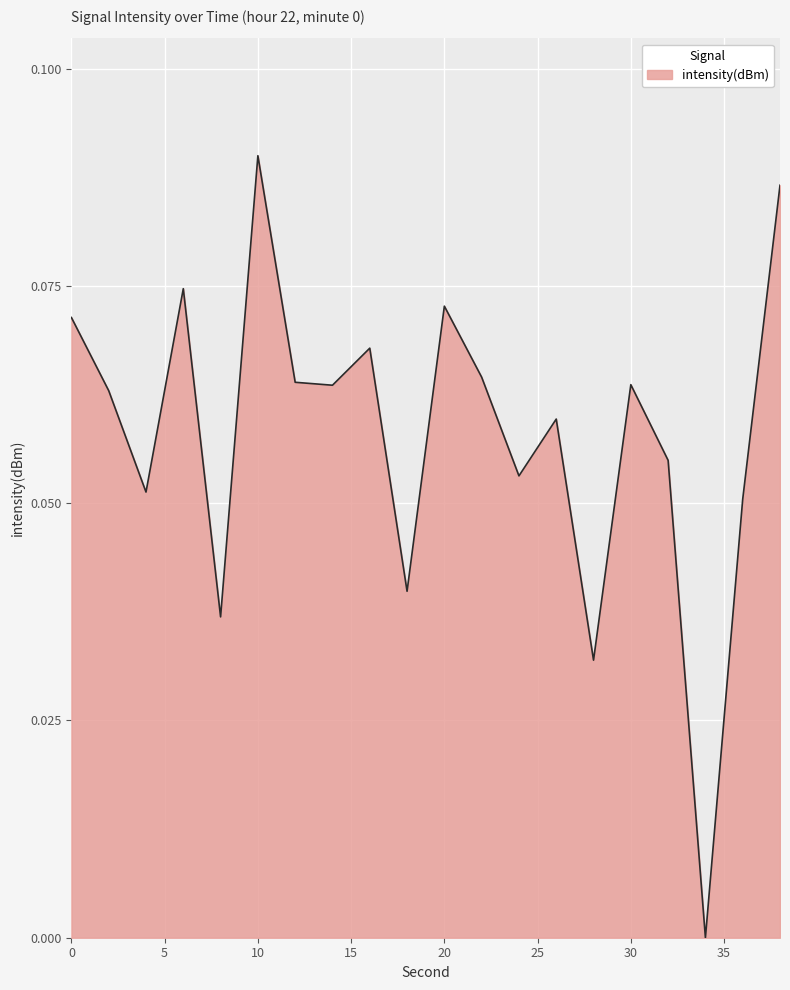

Reading left to right, extract all data points from this chart.

0=0.1	2=0.1	4=0.1	6=0.1	8=0.0	10=0.1	12=0.1	14=0.1	16=0.1	18=0.0	20=0.1	22=0.1	24=0.1	26=0.1	28=0.0	30=0.1	32=0.1	34=0.0	36=0.1	38=0.1